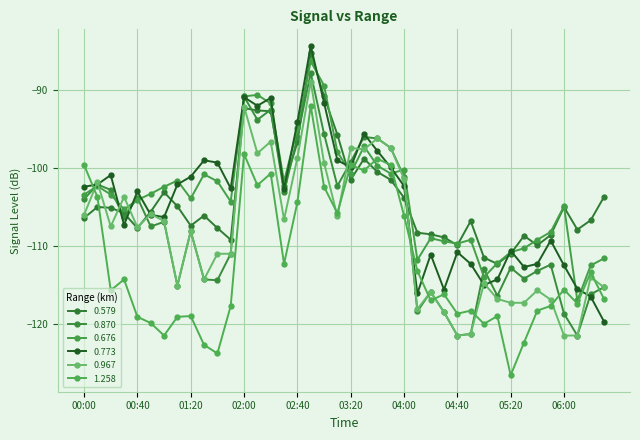

Where does the 0.676 series first go above -103?

00:10